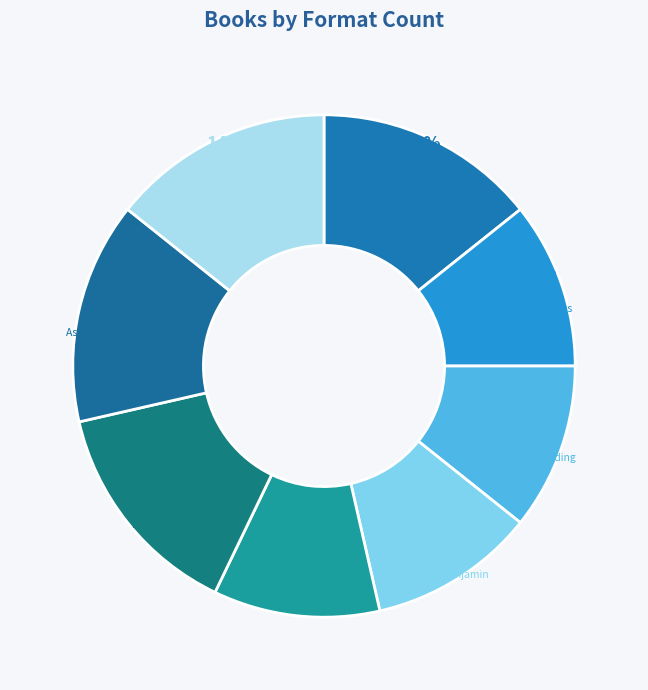

Between Patina and Checked, which is larger?

Patina